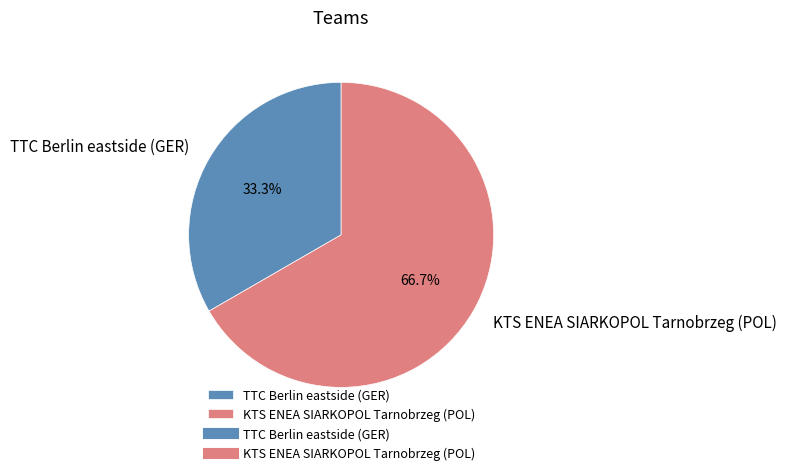

True or false: TTC Berlin eastside (GER) accounts for 33% of the total.

True